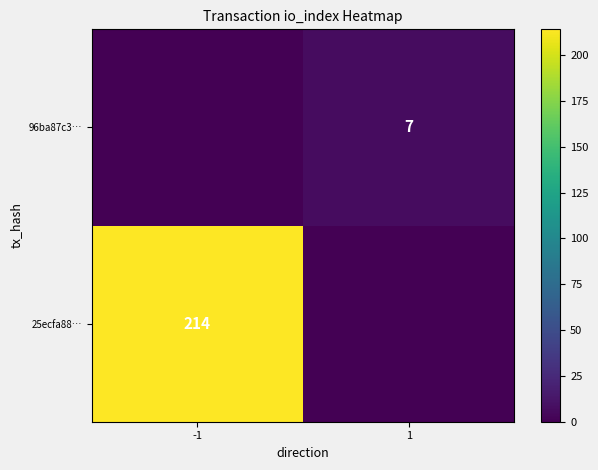

Which has a higher value, -1 or 1?

-1